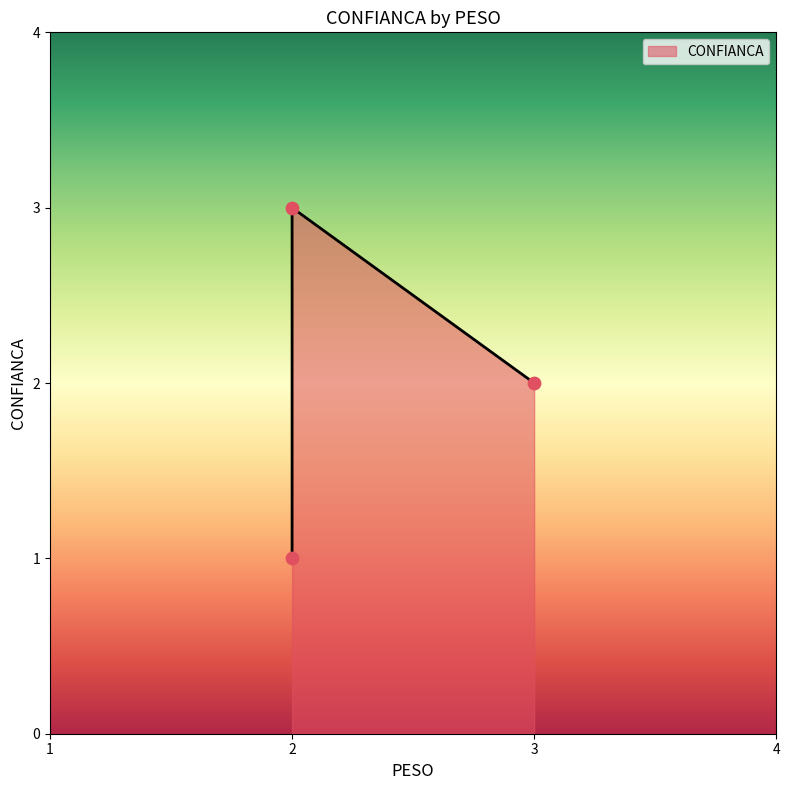

Between 2 and 2, which is larger?

2